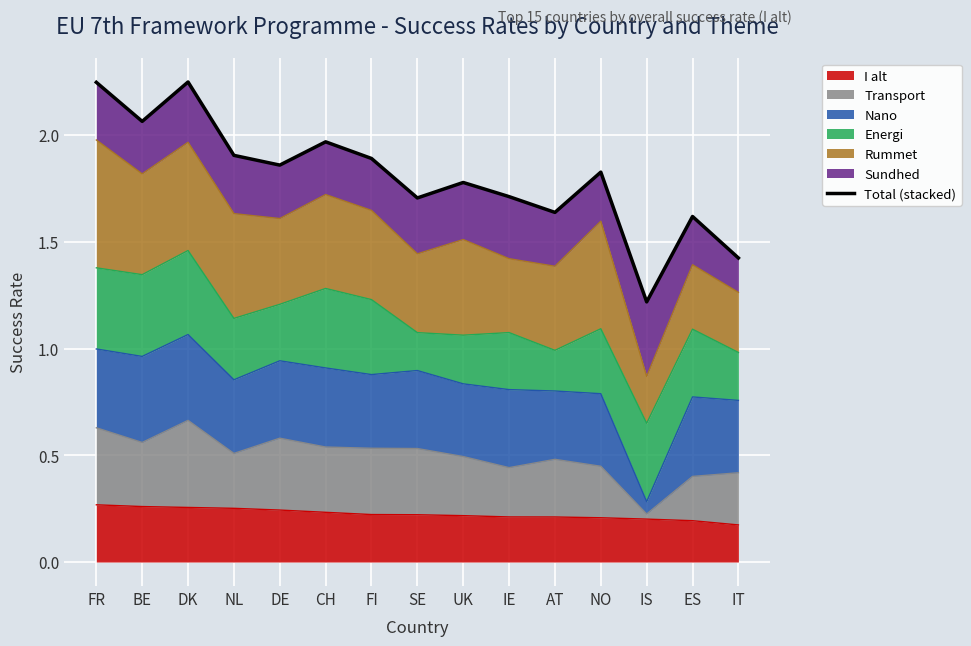

How many lines are shown in the chart?

1